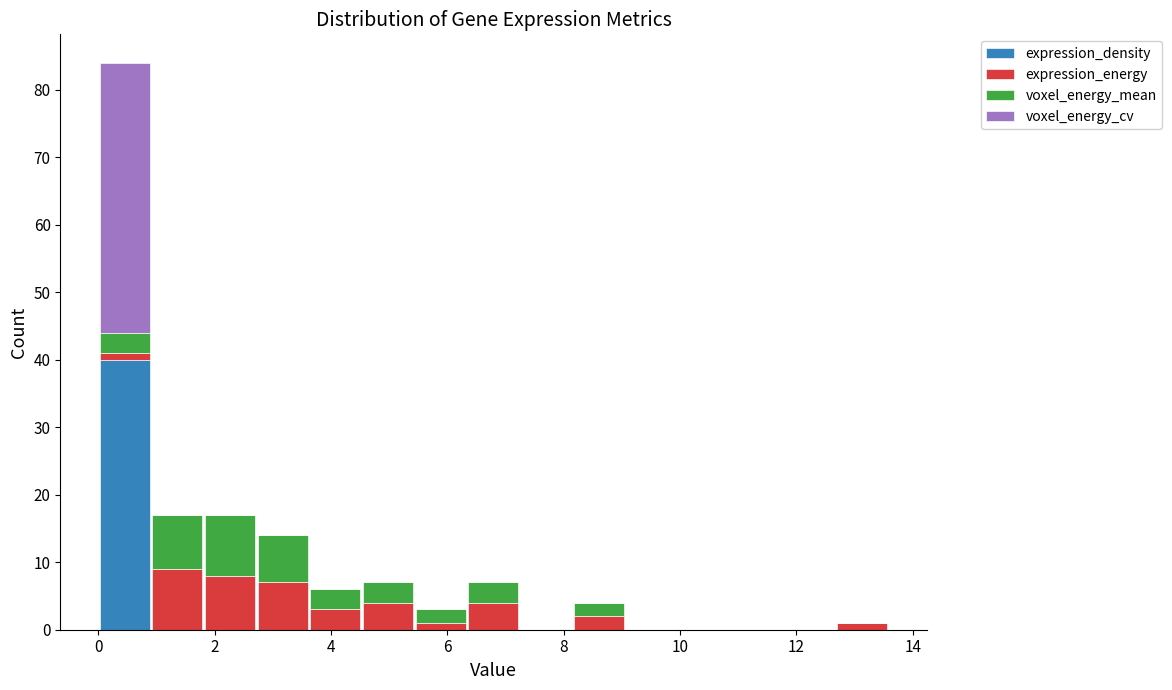

Reading left to right, transcribe this chart: for each stacked bar, give the range it covers on the x-axis and its total height. Neither the bar edges nor the heights are printed on the chart, so give them approximately, as read against the axes.

0.0 to 1.0: 84
1.0 to 1.8: 17
1.8 to 2.8: 17
2.8 to 3.6: 14
3.6 to 4.6: 6
4.6 to 5.4: 7
5.4 to 6.4: 3
6.4 to 7.2: 7
7.2 to 8.2: 0
8.2 to 9.0: 4
9.0 to 10.0: 0
10.0 to 10.8: 0
10.8 to 11.8: 0
11.8 to 12.6: 0
12.6 to 13.6: 1